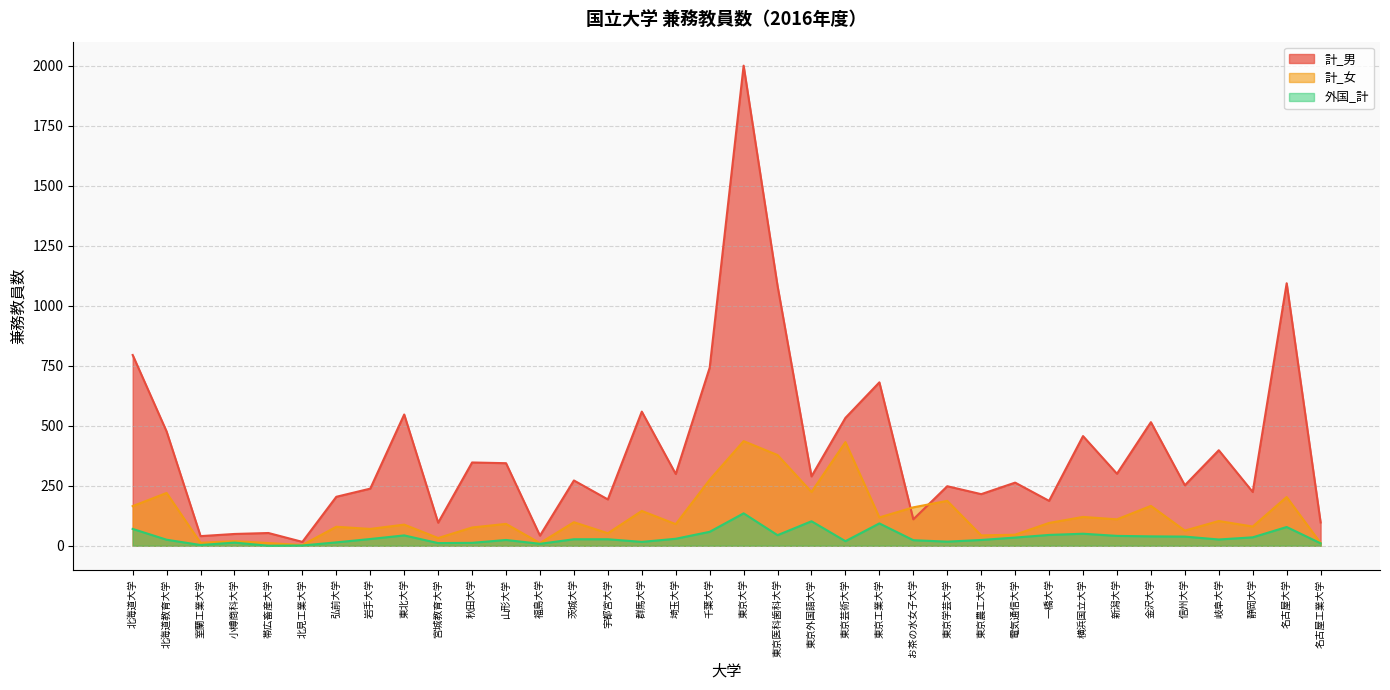

What is the spread (max minus min) of values at 北海道教育大学?

451